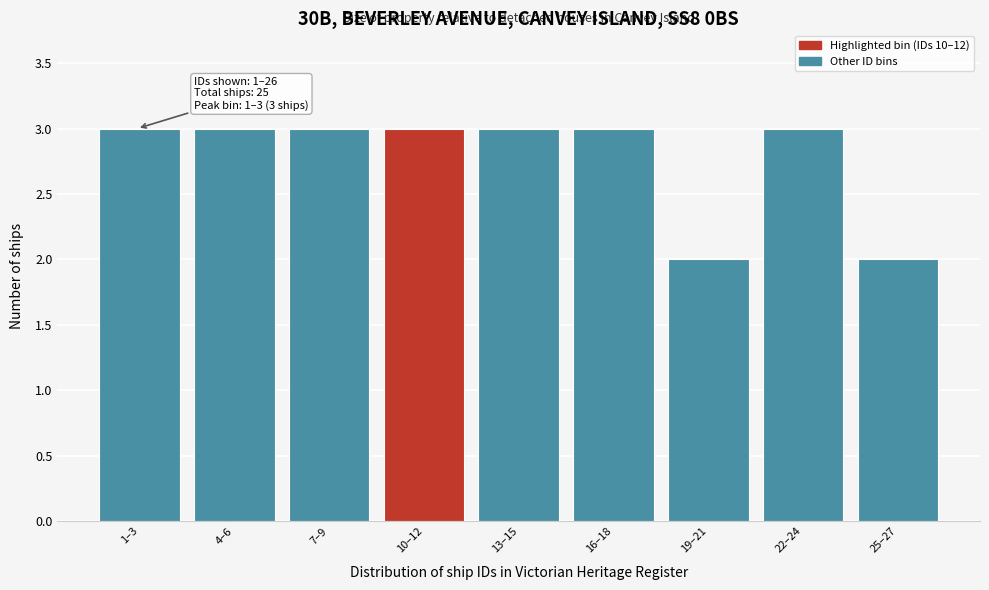

Reading left to right, extract all data points from this chart.

3	3	3	3	3	3	2	3	2